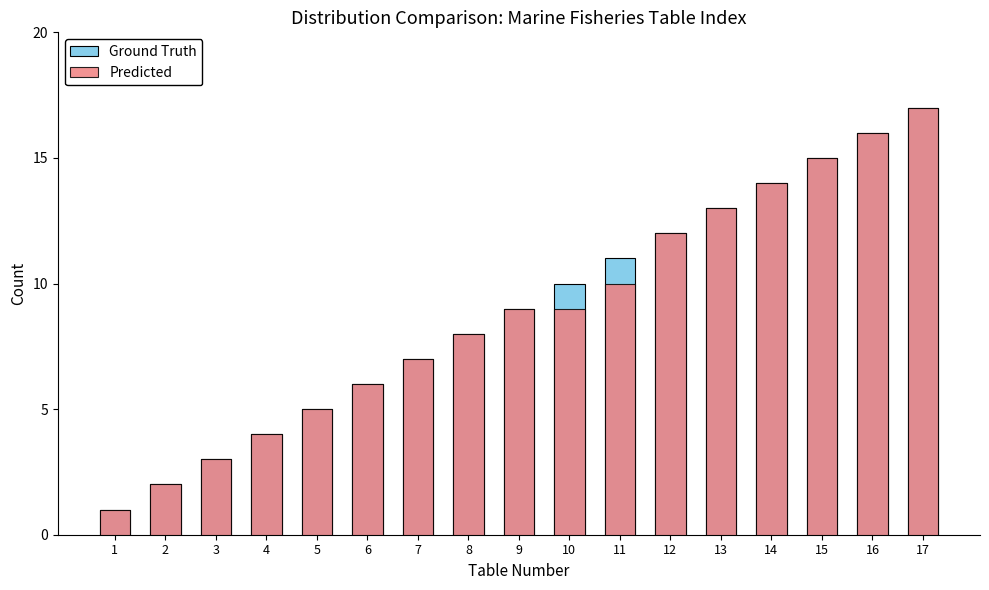

Reading left to right, list all the values displayed in this chart.

Ground Truth: 1	2	3	4	5	6	7	8	9	10	11	12	13	14	15	16	17
Predicted: 1	2	3	4	5	6	7	8	9	9	10	12	13	14	15	16	17